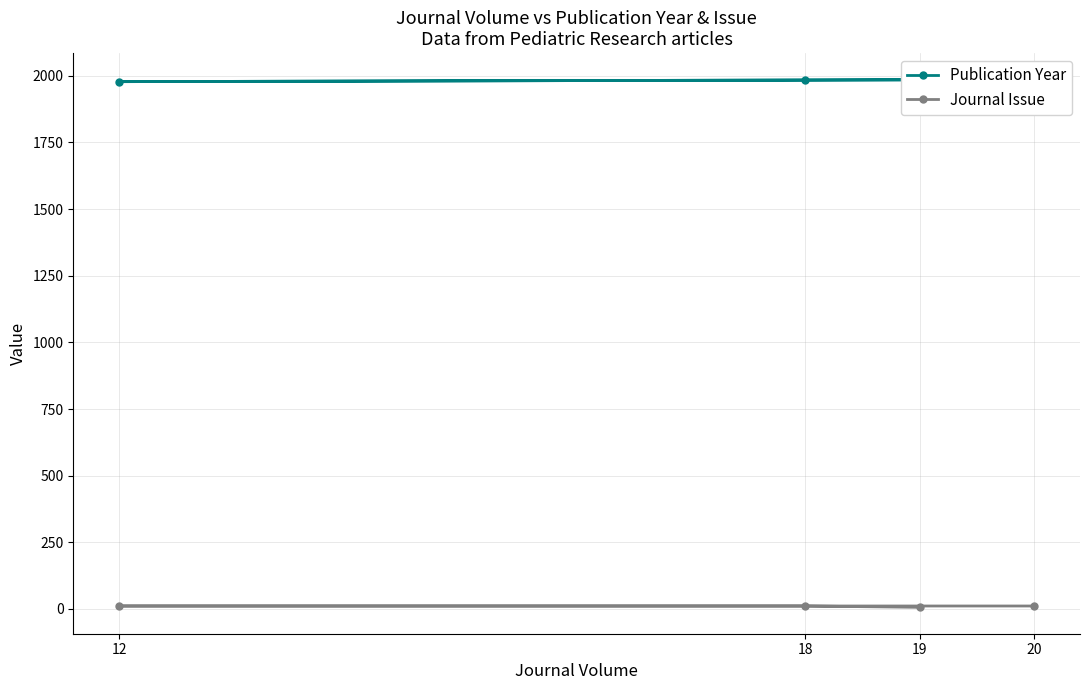

What is the minimum value shown in the chart?

6